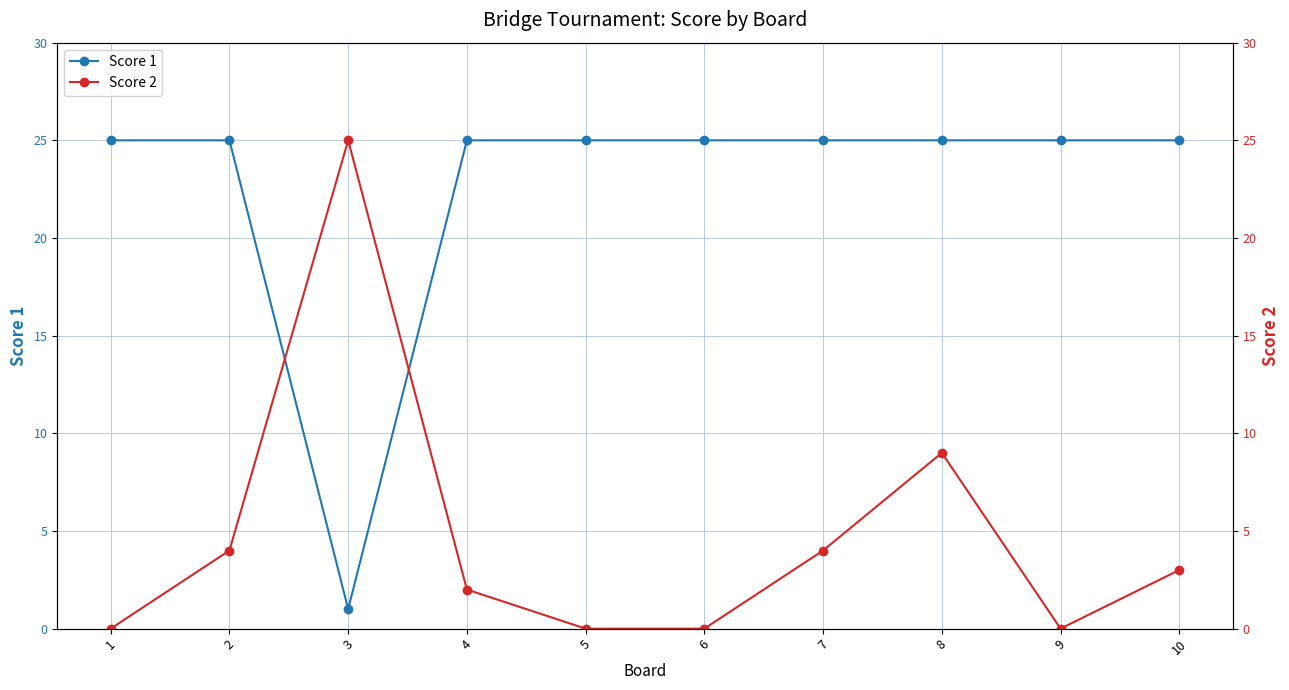

What is the value of the Score 2 point at the 10th from the left?

3